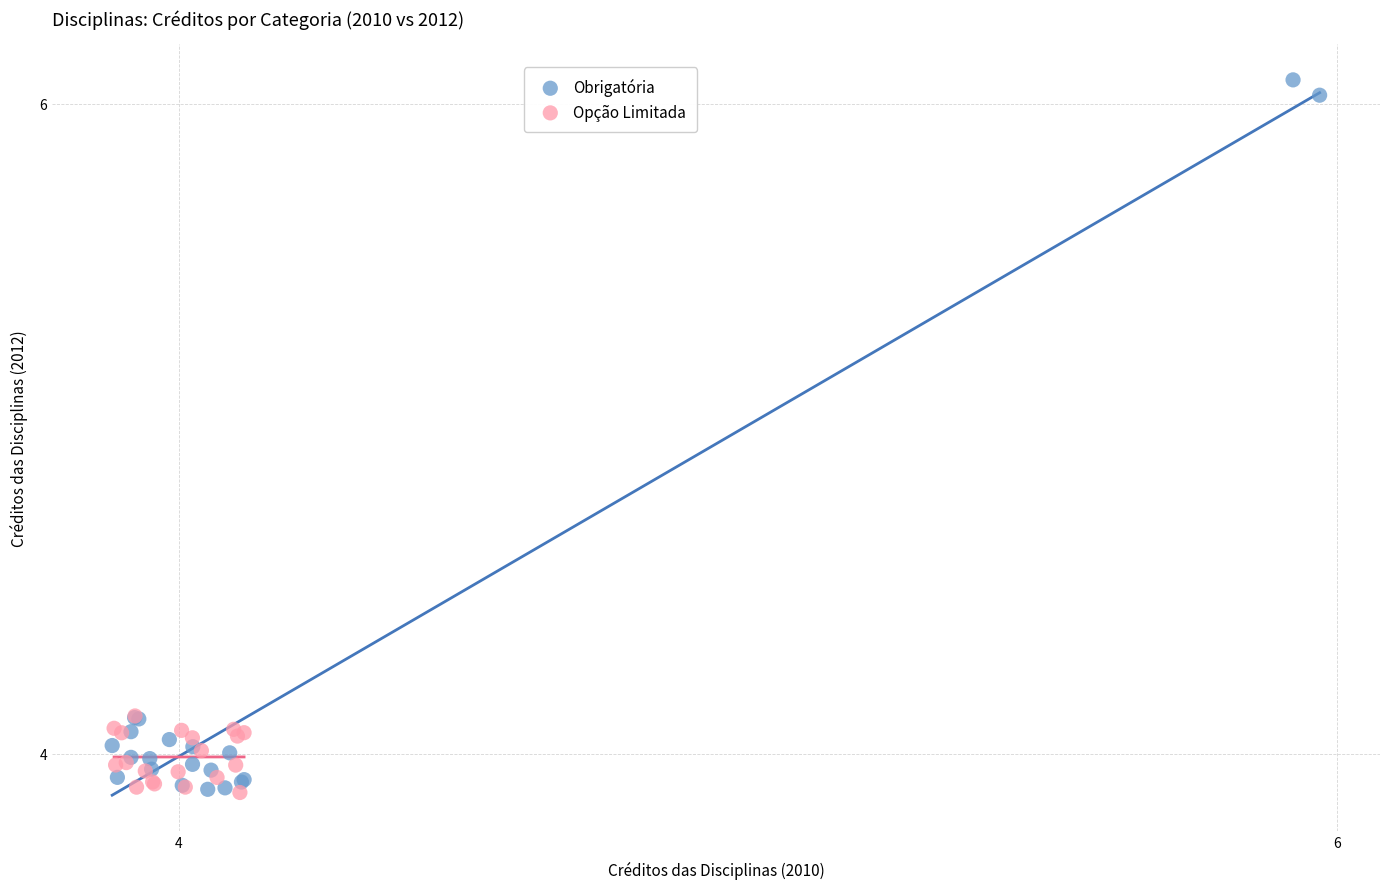

Which series contains the highest Y value?

Obrigatória